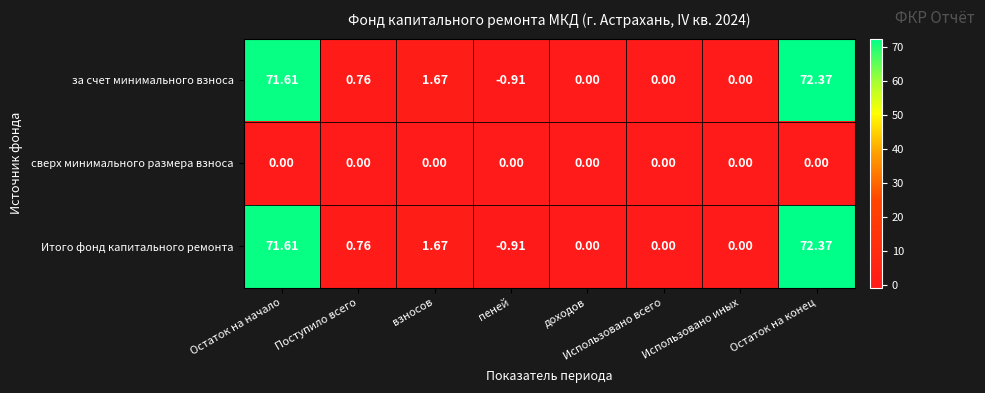

At which label does за счет минимального взноса reach its minimum?

пеней